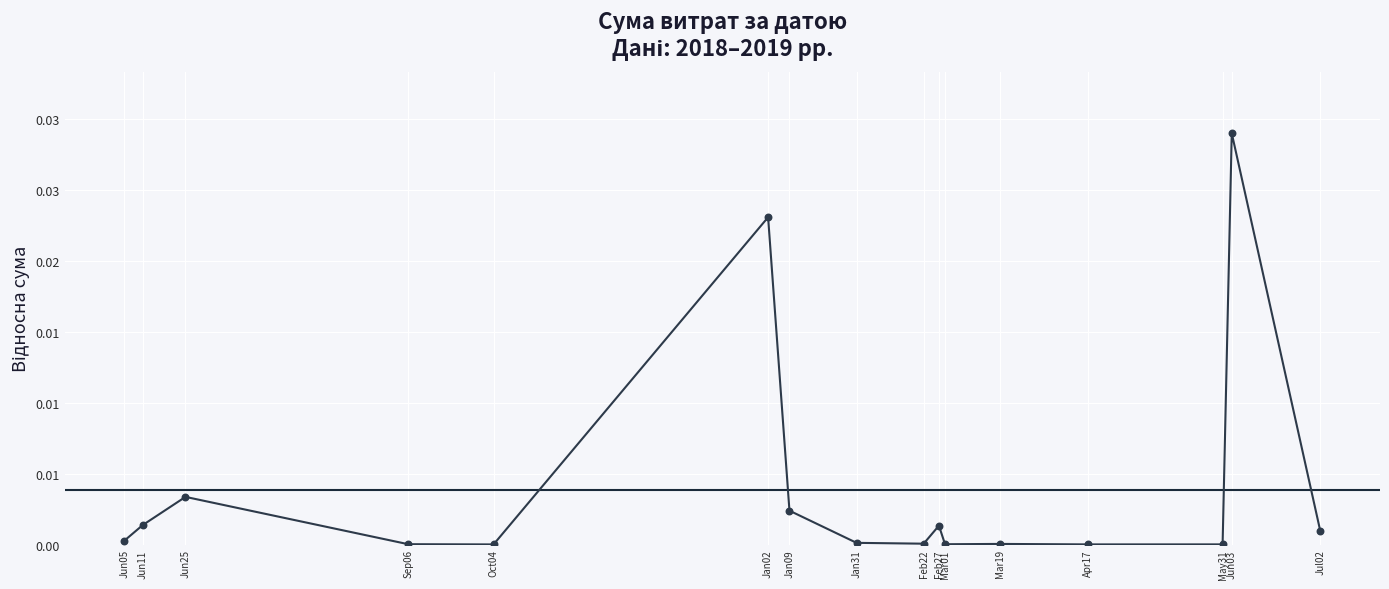

Between Oct04 and Jun11, which is larger?

Jun11